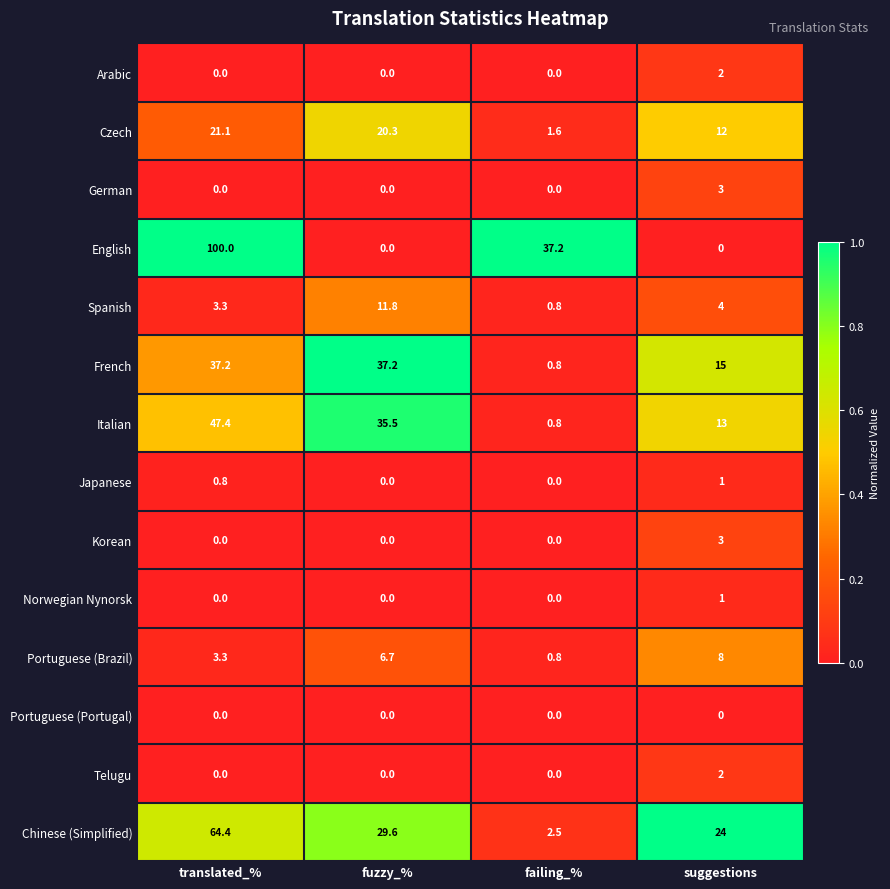

Is it true that Arabic equals 0.0 at fuzzy_%?

True